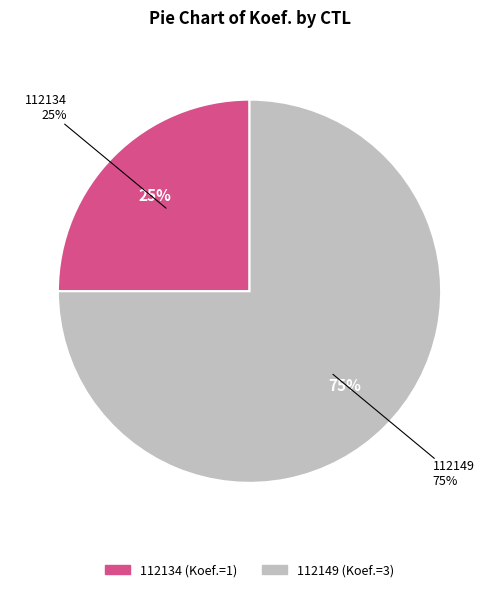

What percentage is the 112134 slice, to the nearest percent?

25%